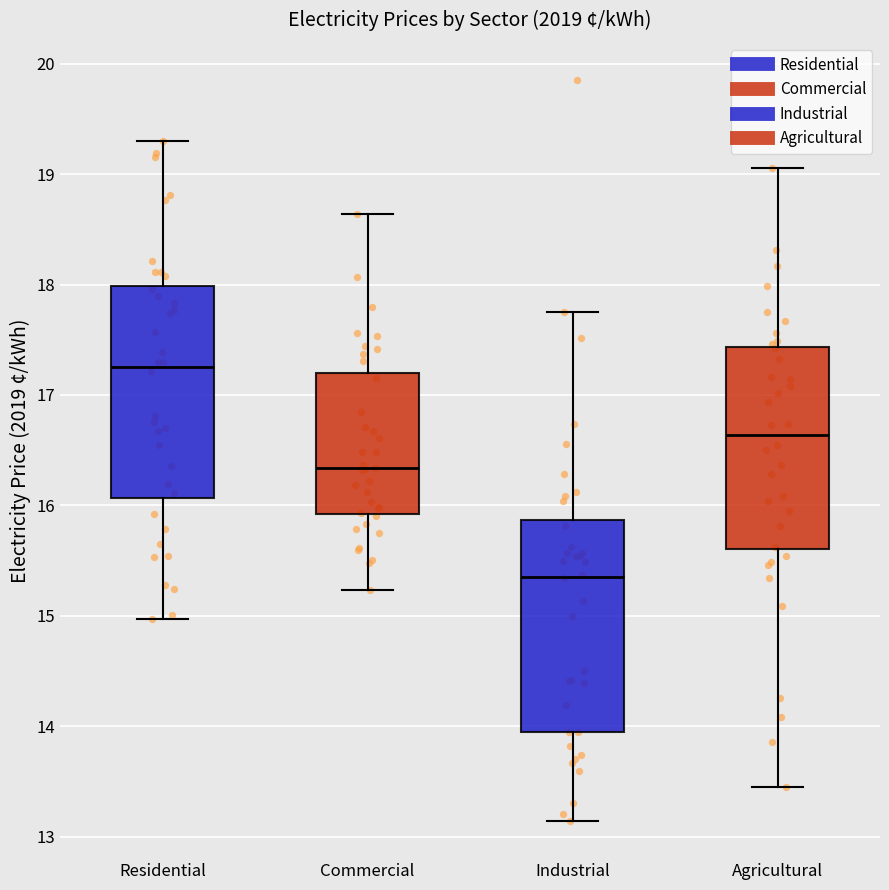

Reading left to right, read every box against the y-axis: the position of its median line, the range the box covers, and the ends of its whiskers. The values are not printed on the chart, so give them approximately, as read against the axis.

Residential: median 17.3, box 16.1 to 18.0, whiskers 15.0 to 19.3
Commercial: median 16.3, box 15.9 to 17.2, whiskers 15.2 to 18.6
Industrial: median 15.4, box 13.9 to 15.9, whiskers 13.1 to 17.8
Agricultural: median 16.6, box 15.6 to 17.4, whiskers 13.5 to 19.1